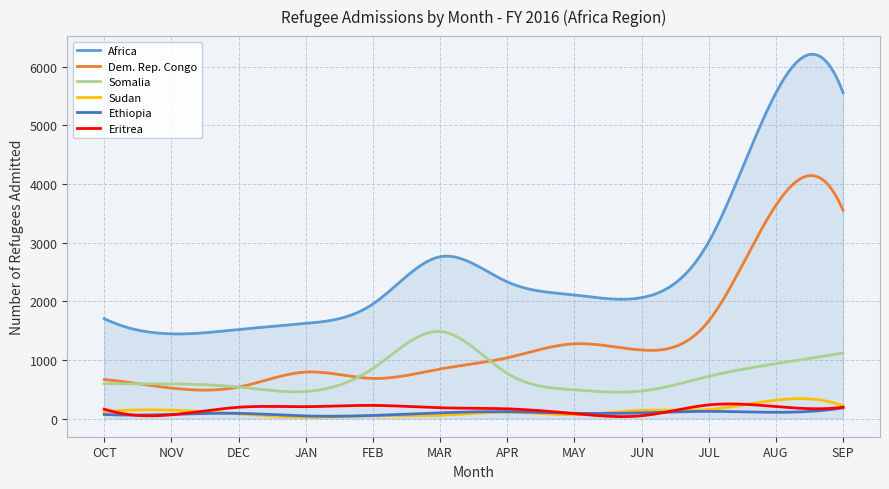

Which series has the largest total across all categories?

Africa